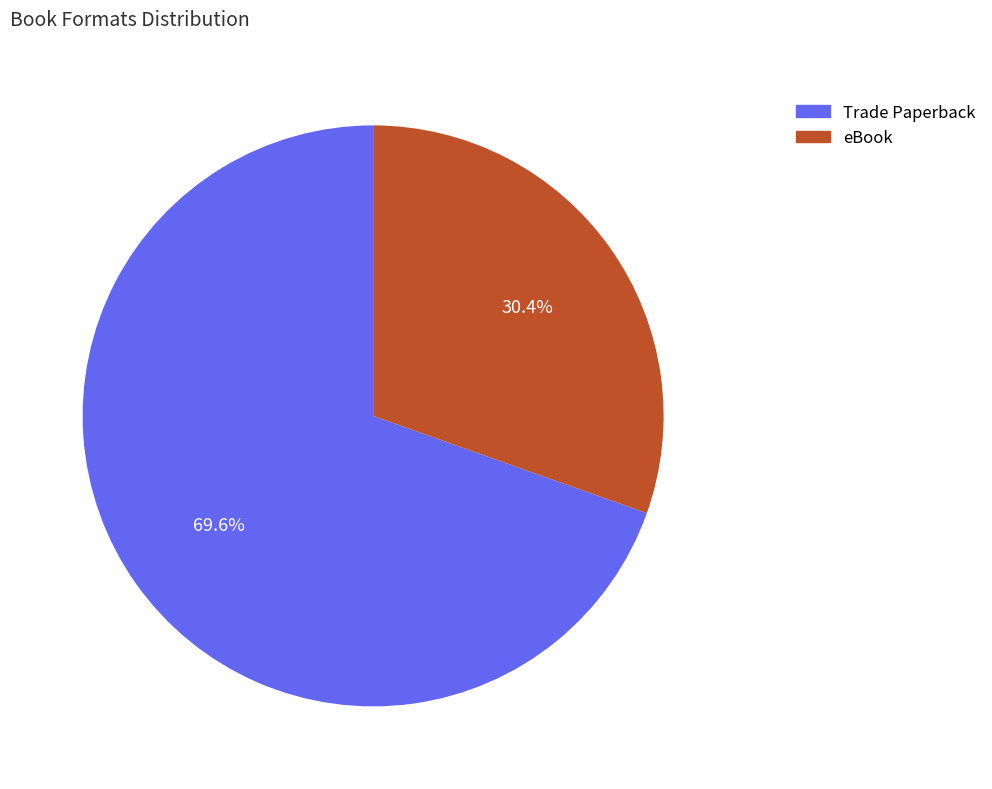

What percentage is the eBook slice, to the nearest percent?

30%